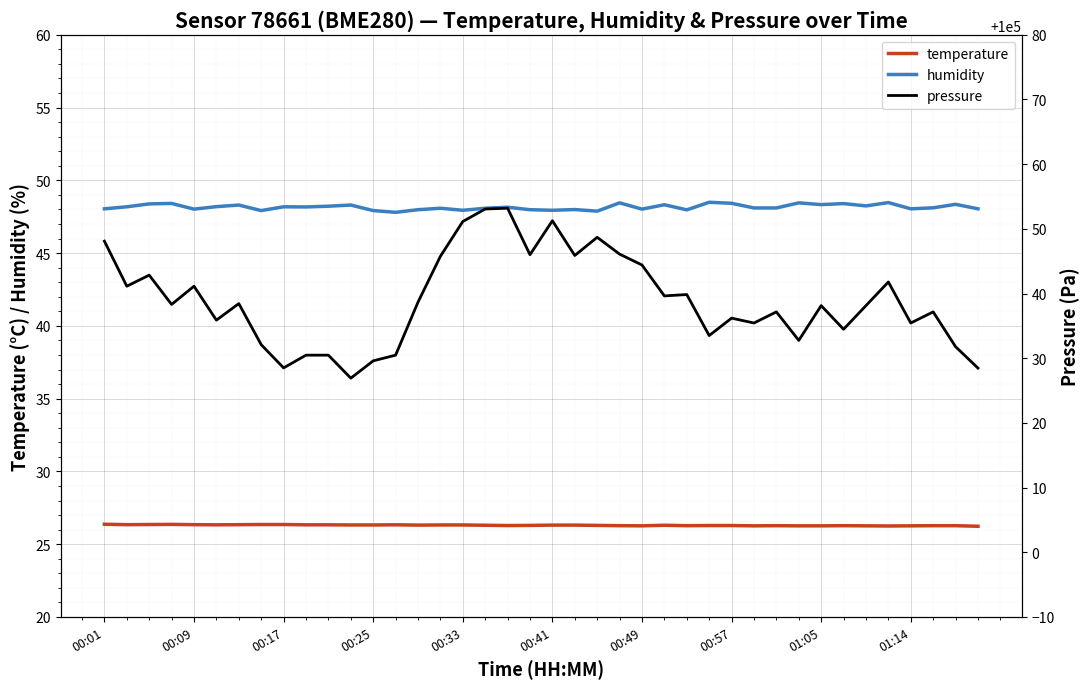

What is the maximum value for humidity?

48.5